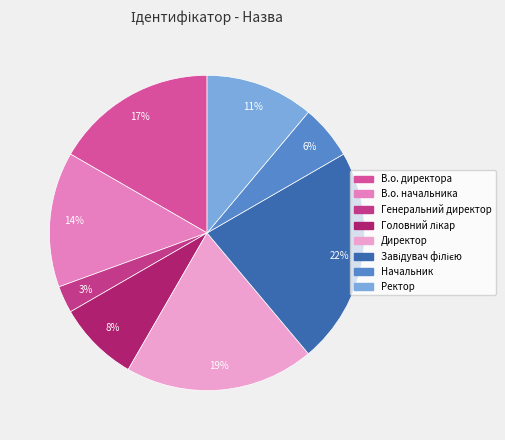

Between Ректор and Генеральний директор, which is larger?

Ректор